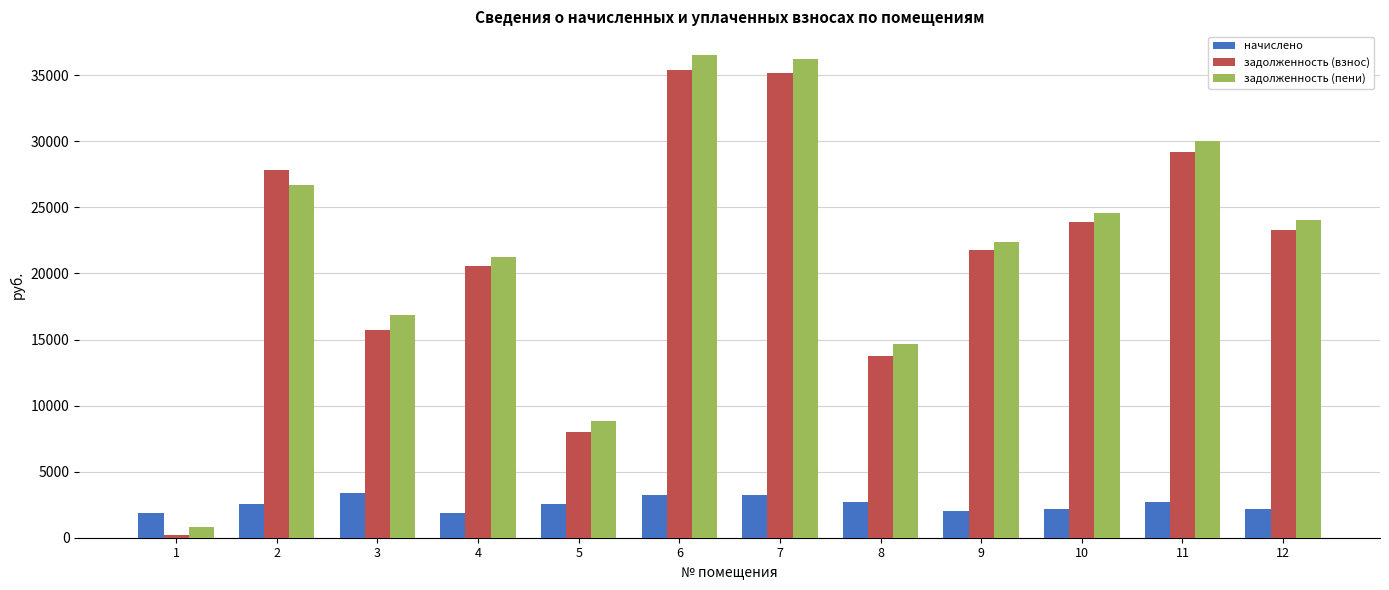

How many values in the начислено series are below 2555?

5